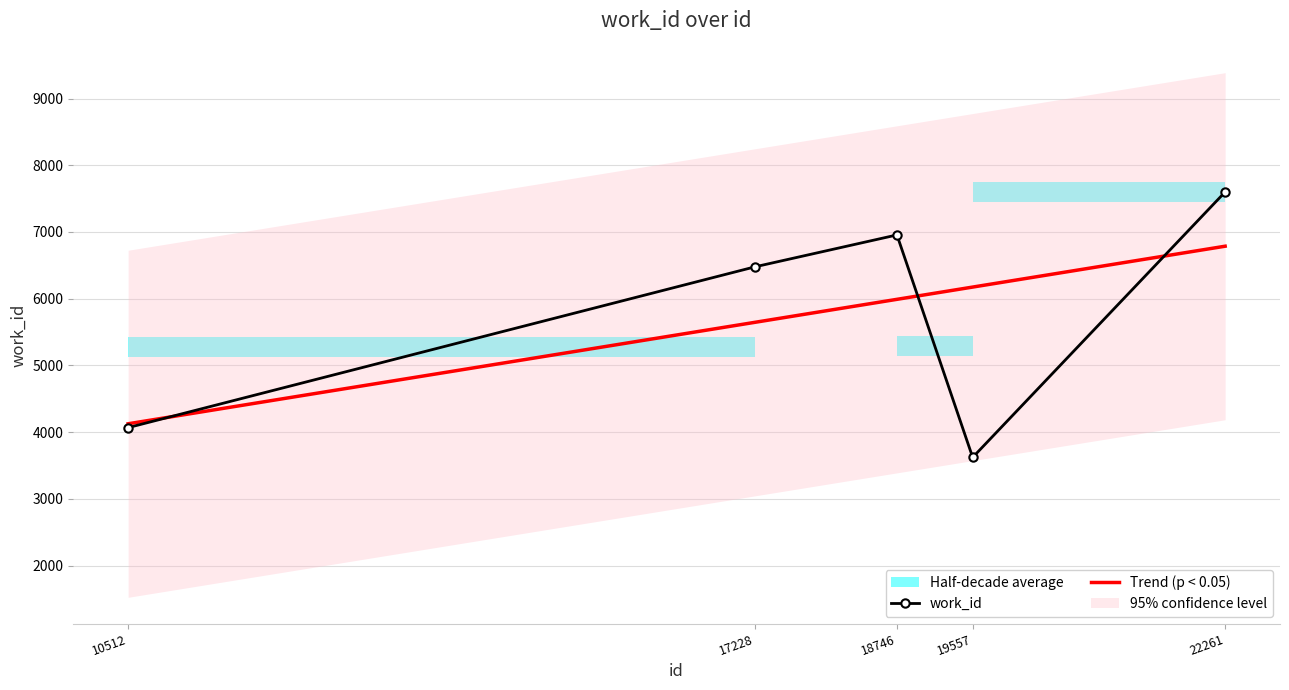

List the labels in order of value, largest first.

22261, 18746, 17228, 10512, 19557